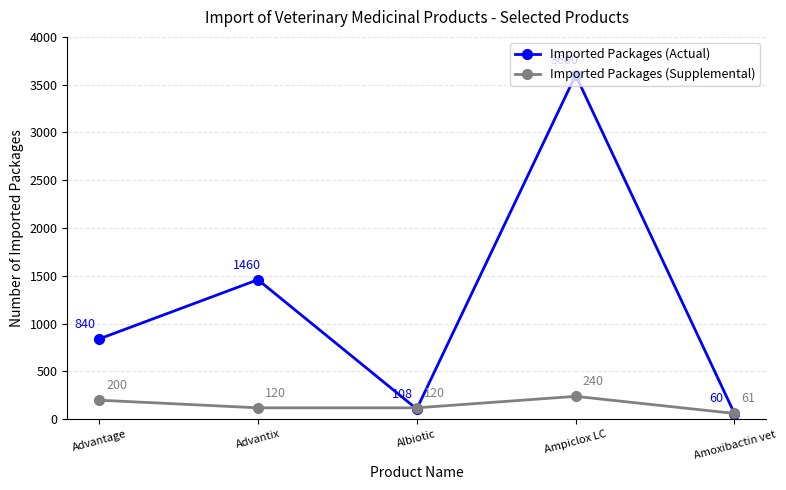

At which category is the sum across all series the highest?

Ampiclox LC